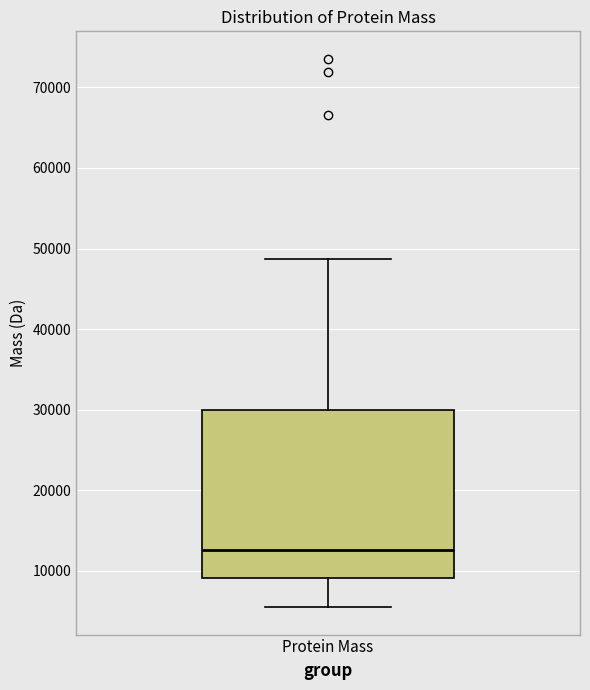

Read this box plot against the y-axis: the position of the median line, the range covered by the box, and the ends of both whiskers. The values are not printed on the chart, so give them approximately, as read against the axis.

median 13000, box 9000 to 30000, whiskers 6000 to 49000